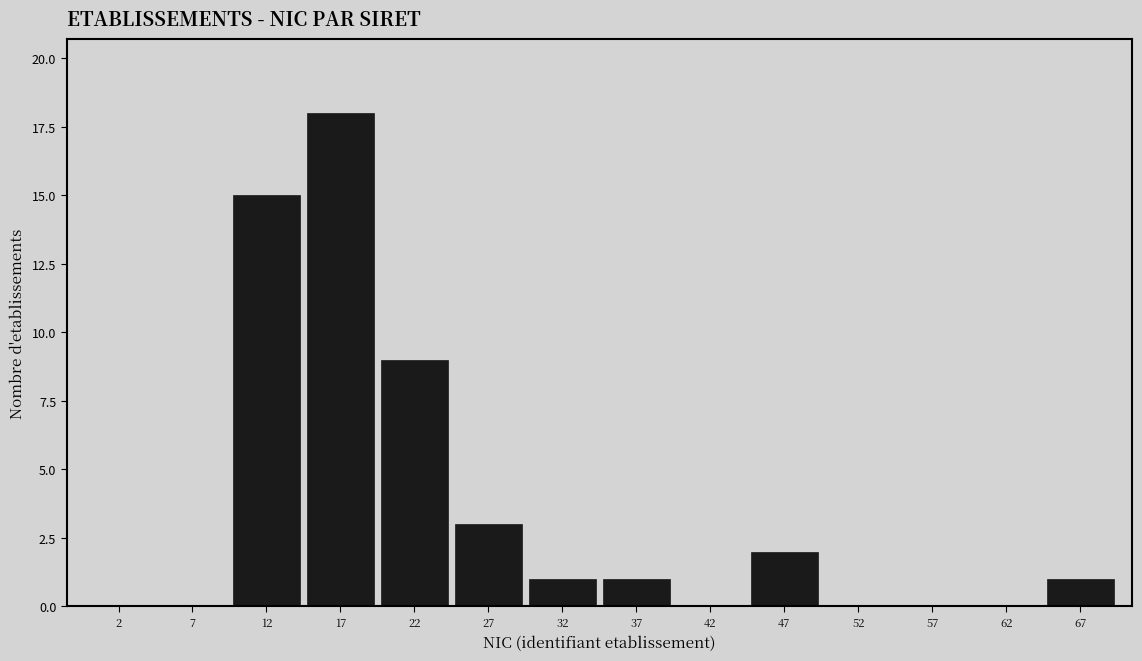

Reading left to right, transcribe this chart: for each bar, give the range it covers on the x-axis and its height. The values are not printed on the chart, so give them approximately, as read against the axis.

0 to 5: 0
5 to 10: 0
10 to 15: 15
15 to 20: 18
20 to 25: 9
25 to 30: 3
30 to 35: 1
35 to 40: 1
40 to 45: 0
45 to 50: 2
50 to 55: 0
55 to 60: 0
60 to 65: 0
65 to 70: 1